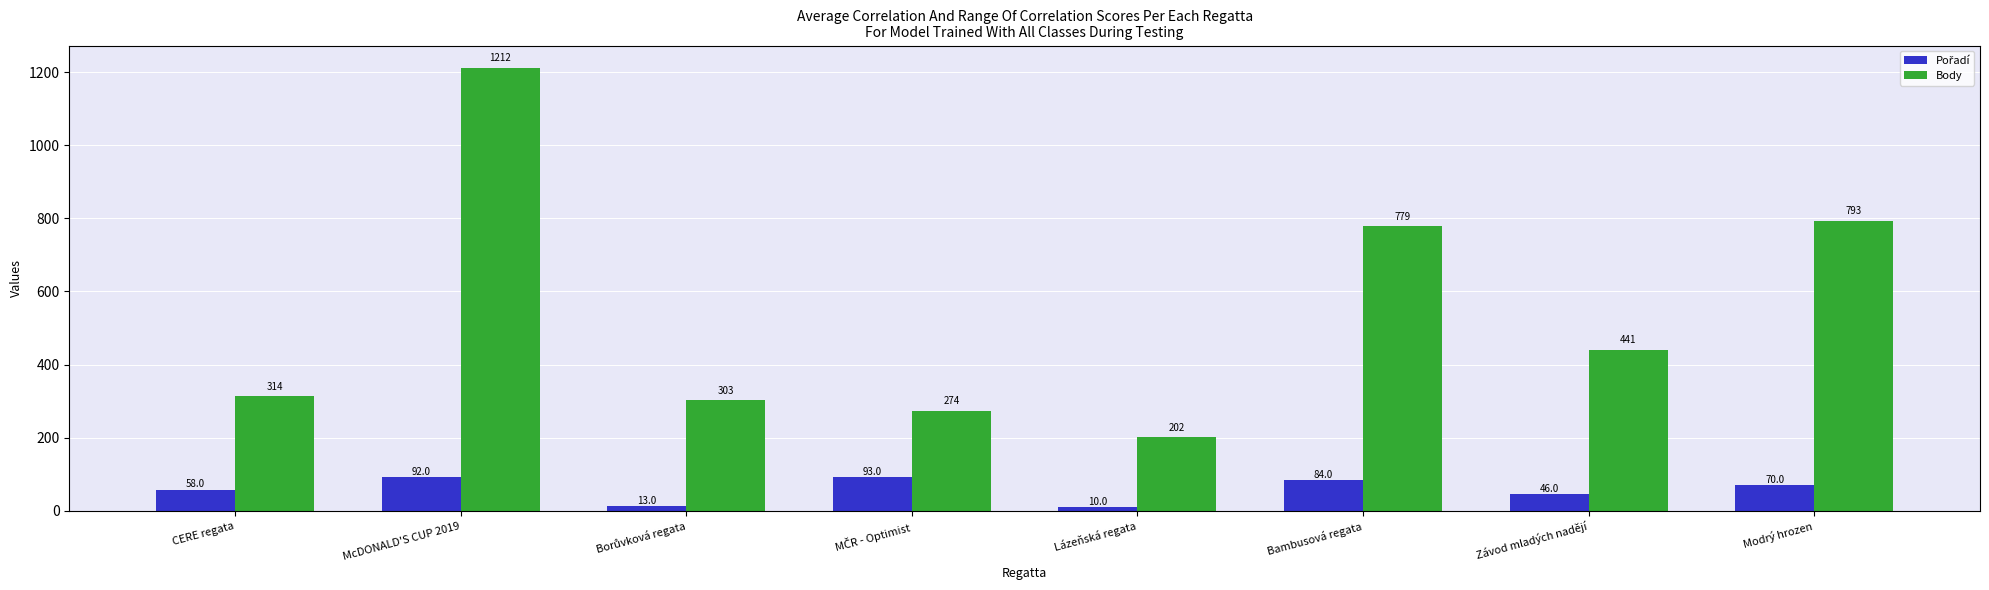

At which label does Body reach its minimum?

Lázeňská regata